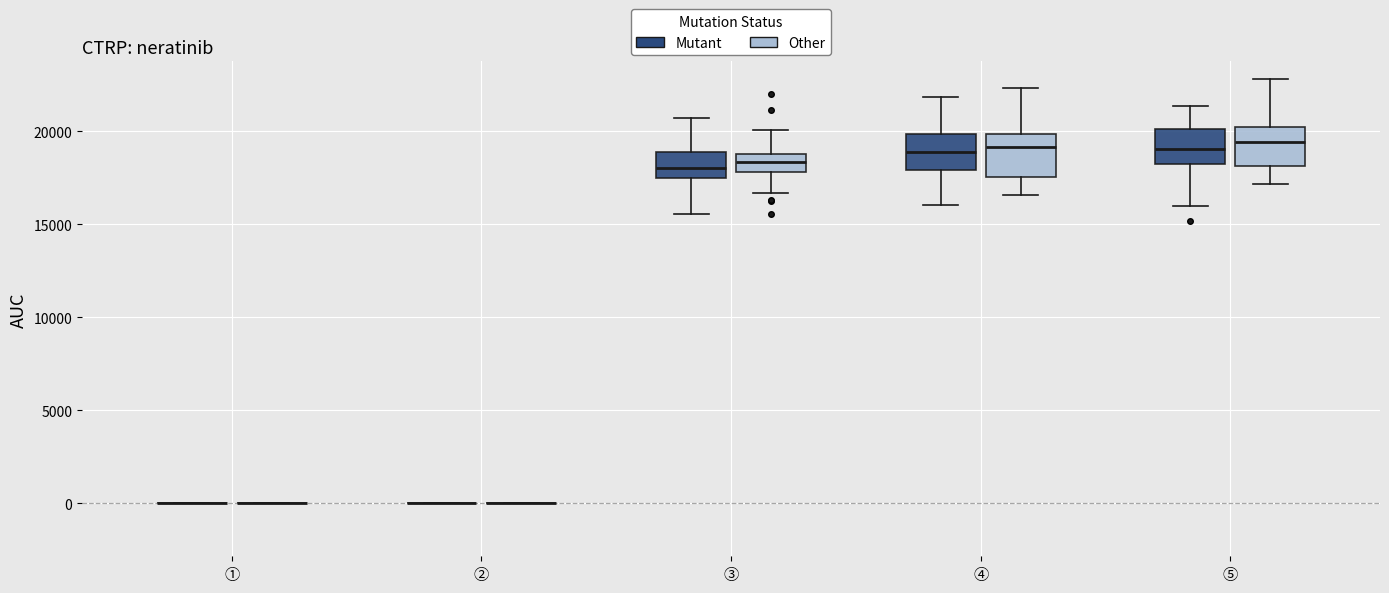

Reading left to right, read every box against the y-axis: the position of its median line, the range the box covers, and the ends of its whiskers. The values are not printed on the chart, so give them approximately, as read against the axis.

① (Mutant): box collapsed to a line at 0, whiskers 0 to 0
① (Other): box collapsed to a line at 0, whiskers 0 to 0
② (Mutant): box collapsed to a line at 0, whiskers 0 to 0
② (Other): box collapsed to a line at 0, whiskers 0 to 0
③ (Mutant): median 18000, box 17500 to 19000, whiskers 15500 to 20500
③ (Other): median 18500, box 18000 to 19000, whiskers 16500 to 20000
④ (Mutant): median 19000, box 18000 to 20000, whiskers 16000 to 22000
④ (Other): median 19000, box 17500 to 20000, whiskers 16500 to 22500
⑤ (Mutant): median 19000, box 18000 to 20000, whiskers 16000 to 21500
⑤ (Other): median 19500, box 18000 to 20000, whiskers 17000 to 23000